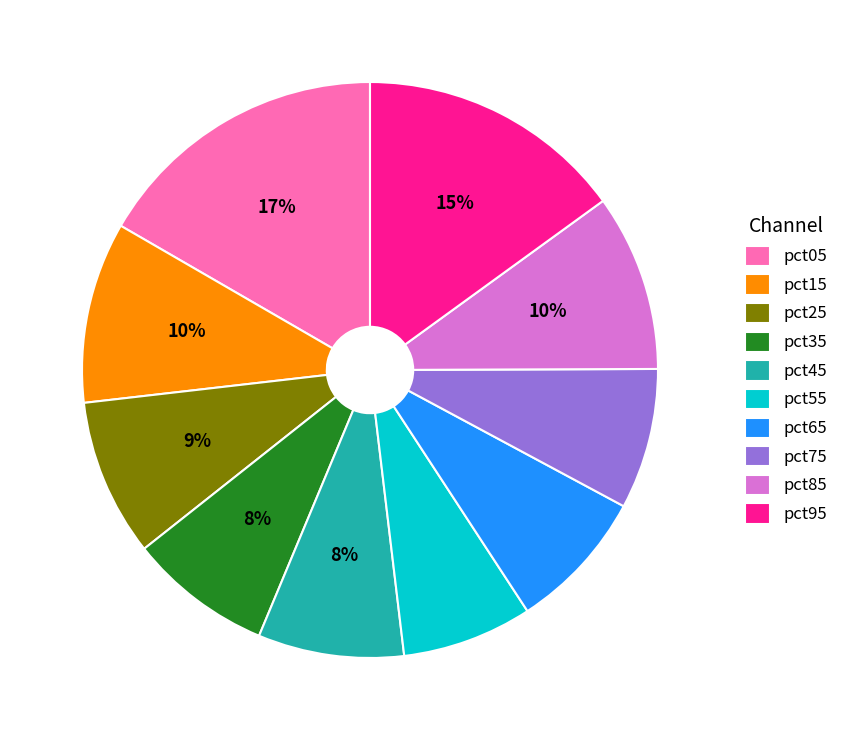

Which has a higher value, pct95 or pct45?

pct95